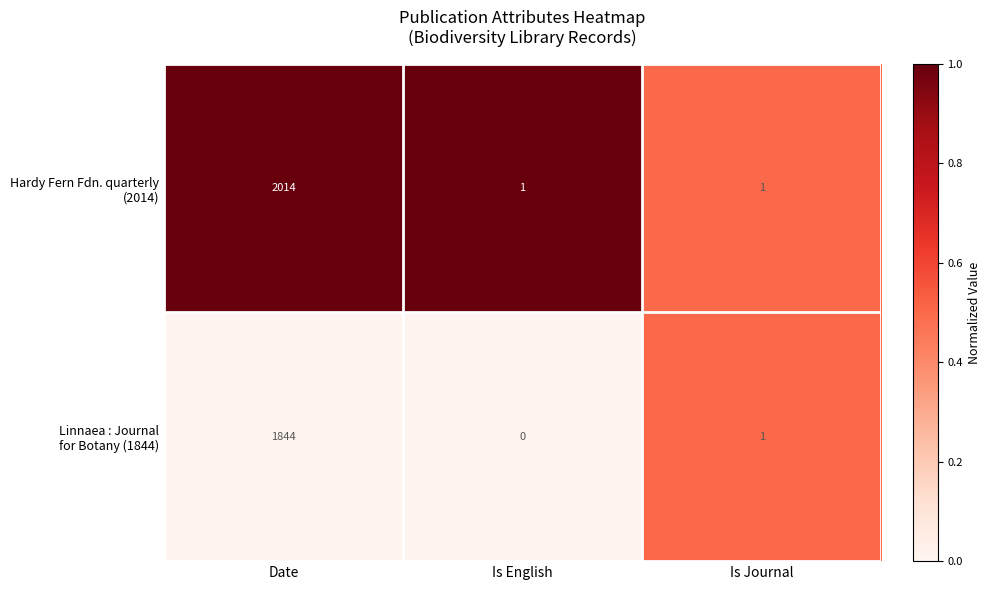

At which category is the sum across all series the highest?

Date